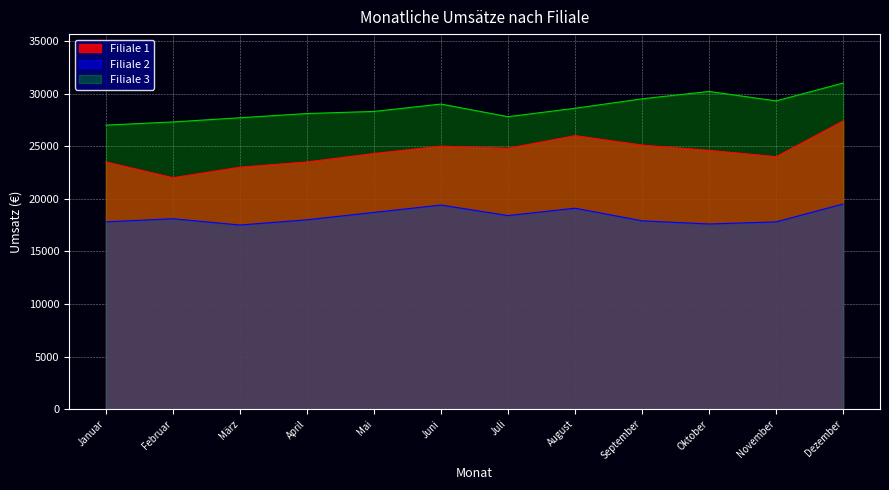

Reading left to right, extract all data points from this chart.

Filiale 1: 23500	22000	23000	23500	24300	25000	24800	26000	25100	24600	24000	27400
Filiale 2: 17800	18100	17500	18000	18700	19400	18400	19100	17900	17600	17800	19500
Filiale 3: 27000	27300	27700	28100	28300	29000	27800	28600	29500	30200	29300	31000